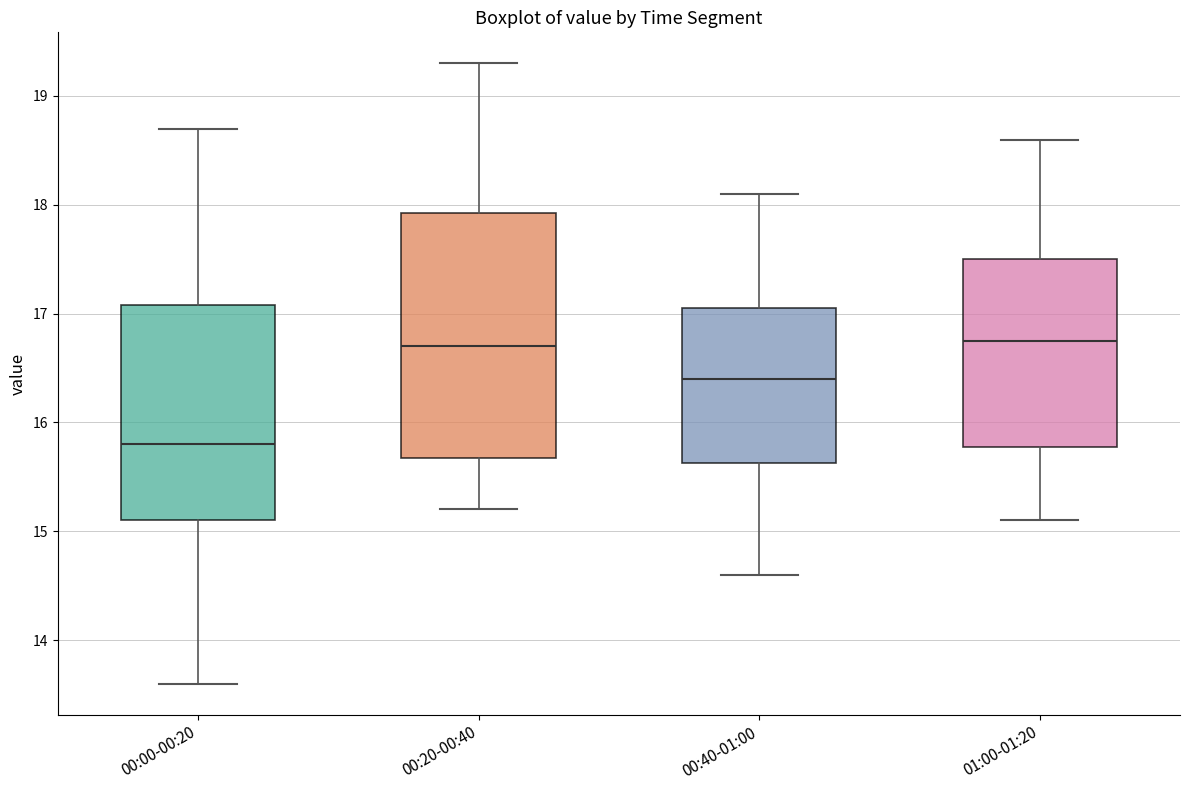

Which box has the lowest median line?

00:00-00:20